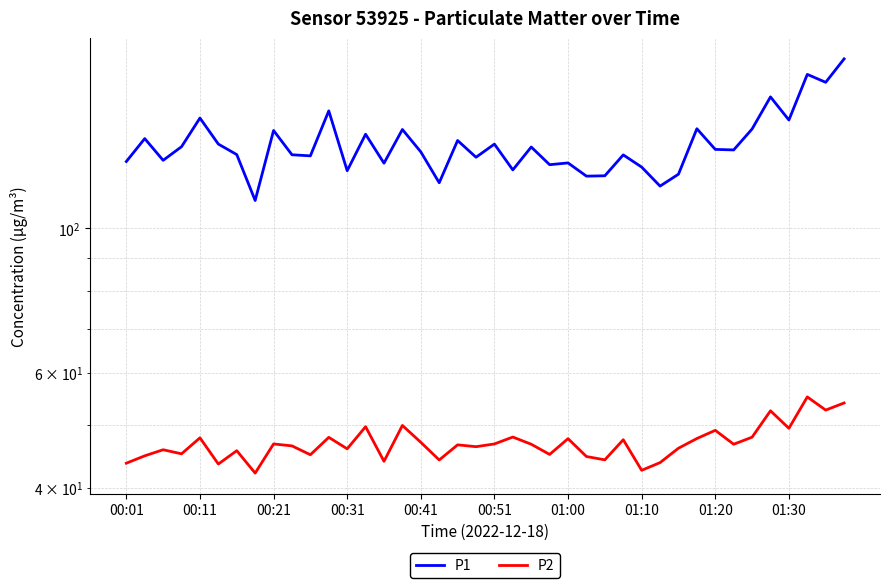

How many data points does each series have?

40